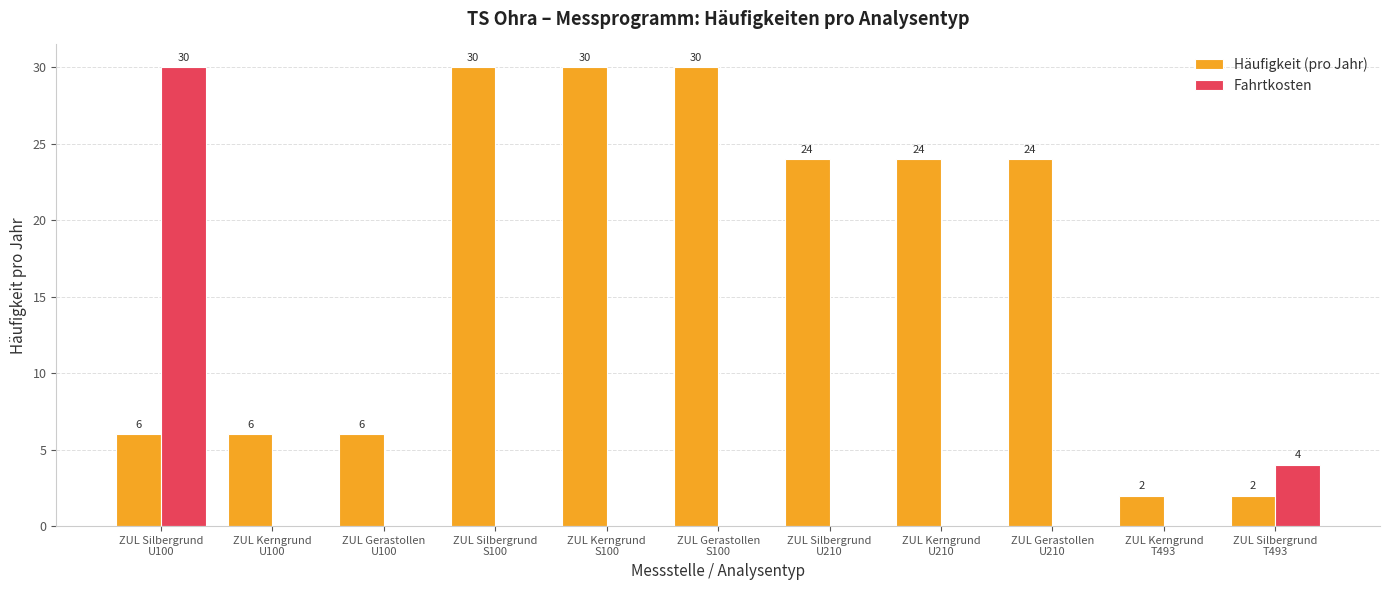

What is the total value across all series at ZUL Gerastollen
U100?

6